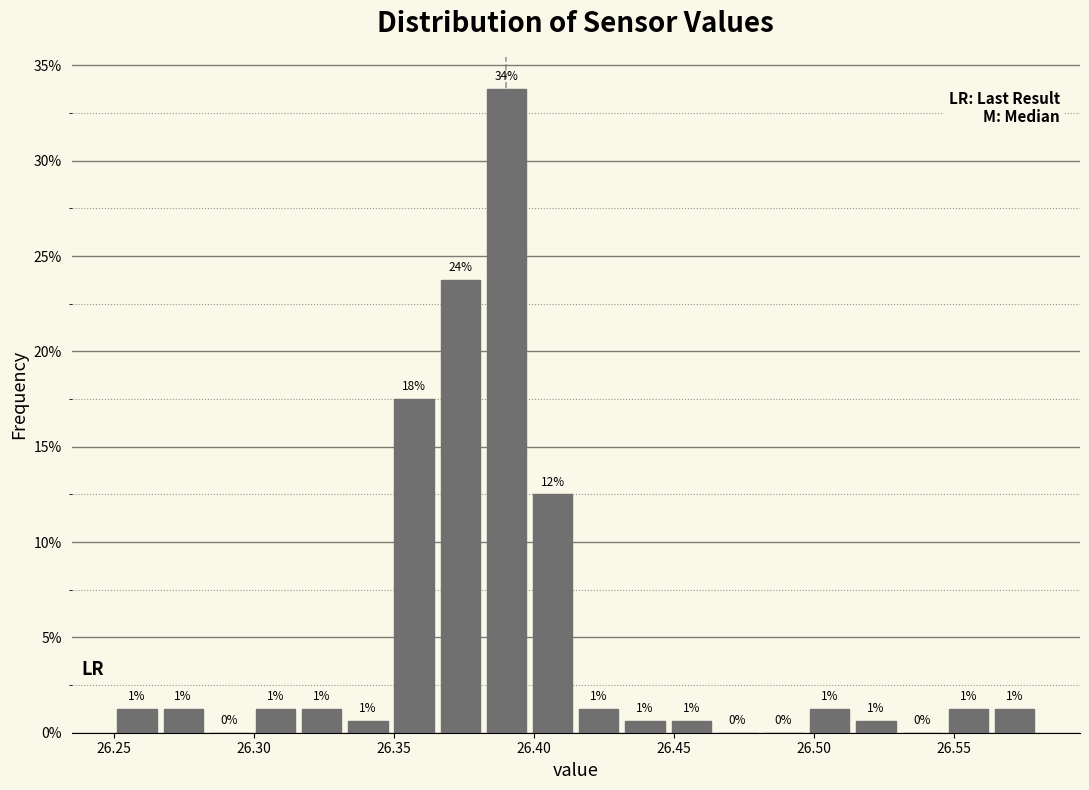

Around what value on the x-axis is the tallest bar? Give the approximate position of its centre, as read against the axis.

26.390